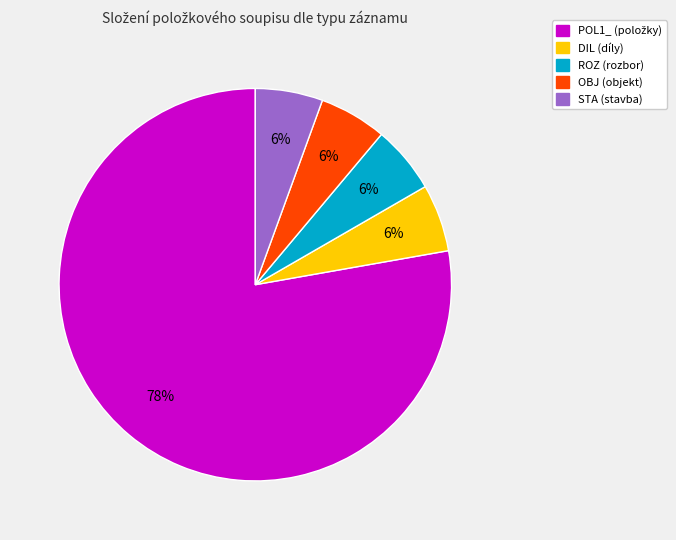

To the nearest percent, what is the average slice percentage?

20%